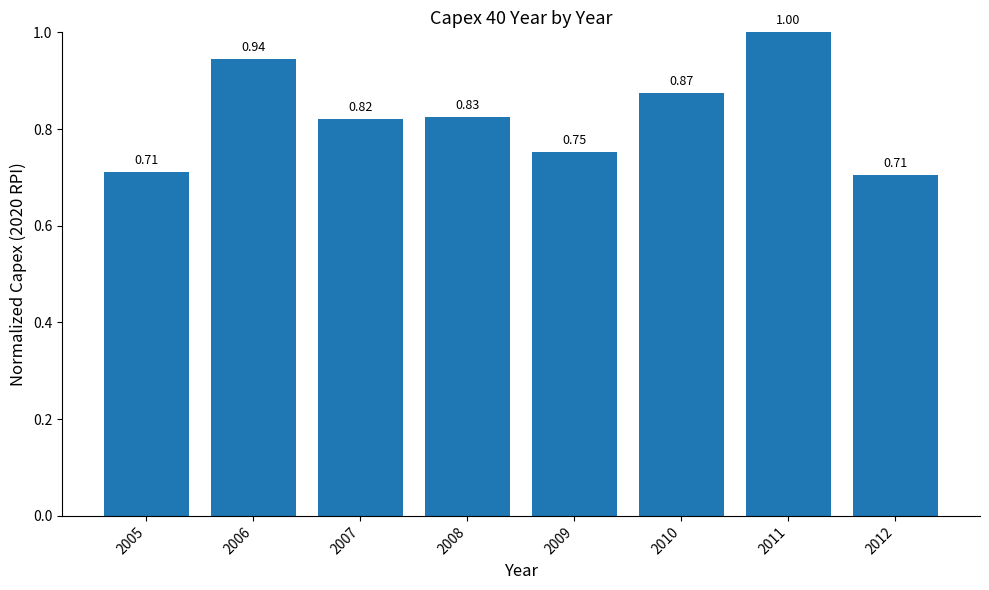

Between 2011 and 2008, which is larger?

2011